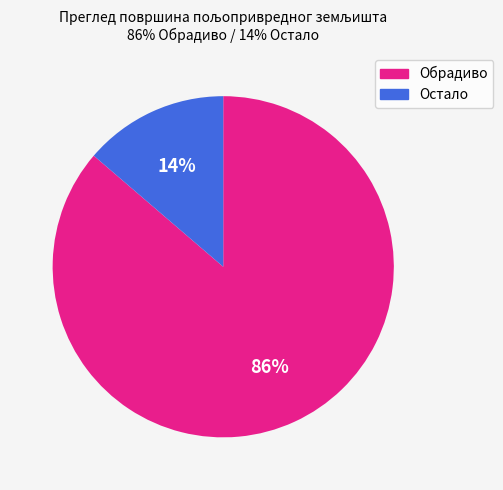

Does any single category account for the majority?

Yes